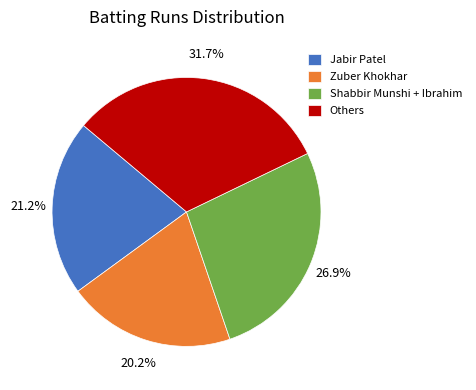

Count the number of slices in the pie.

4